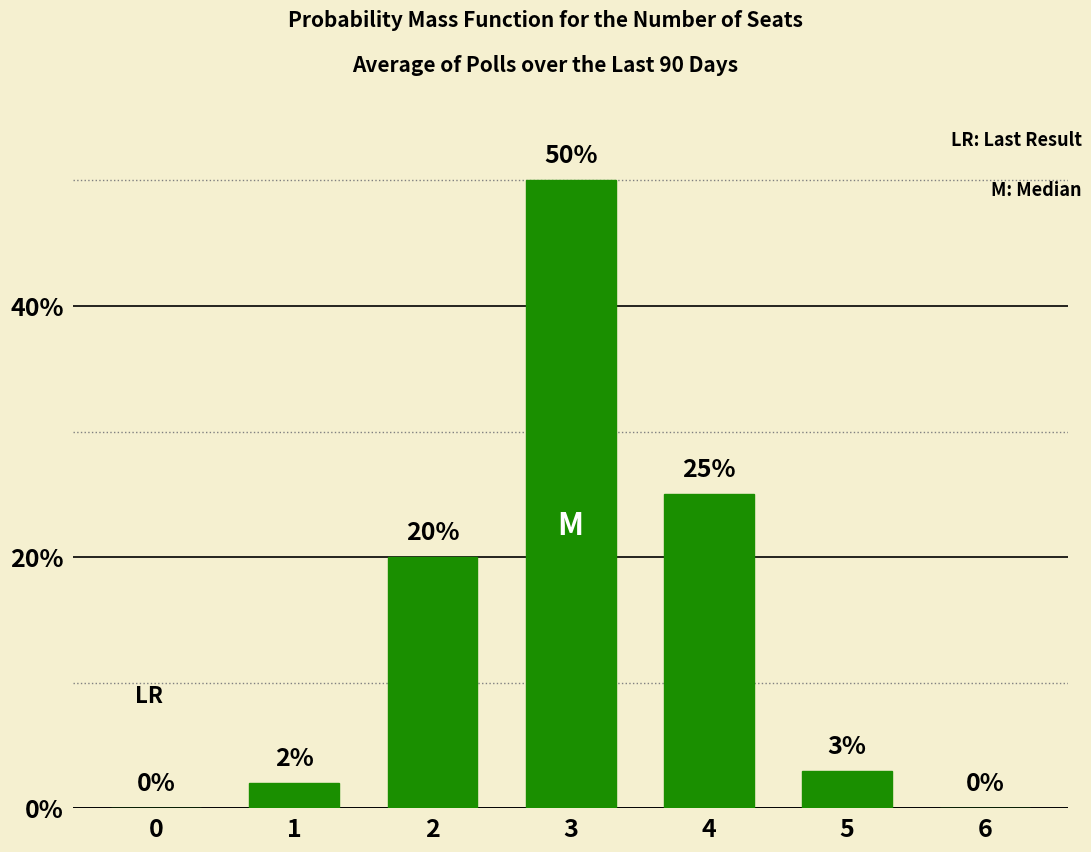

How many categories are shown in the chart?

7